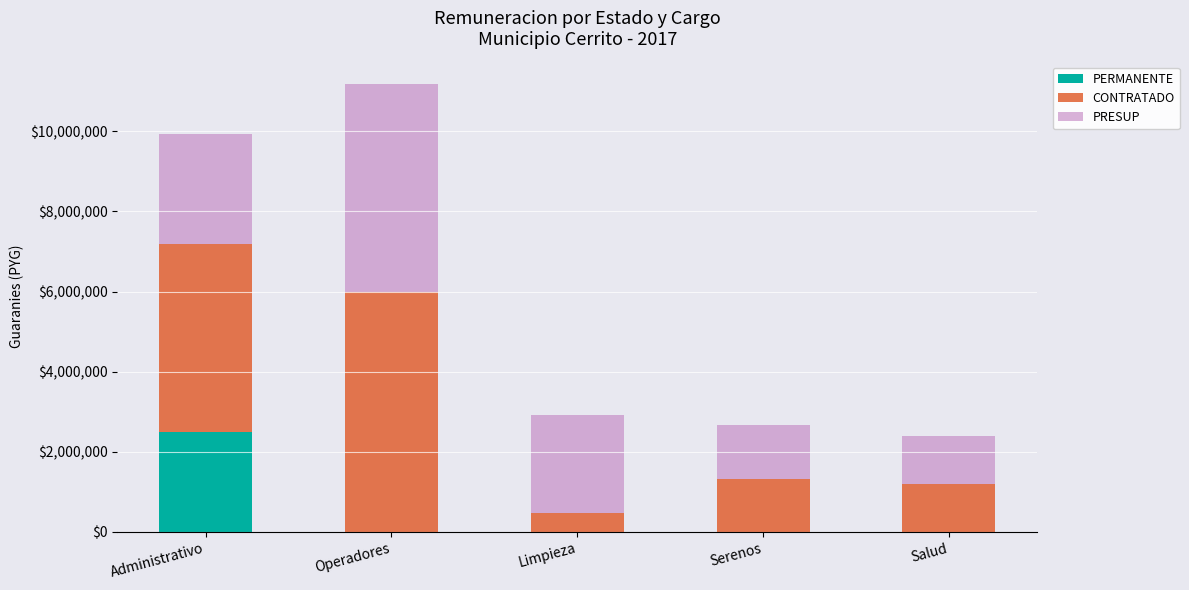

The value of PERMANENTE at Serenos is 0. True or false?

True